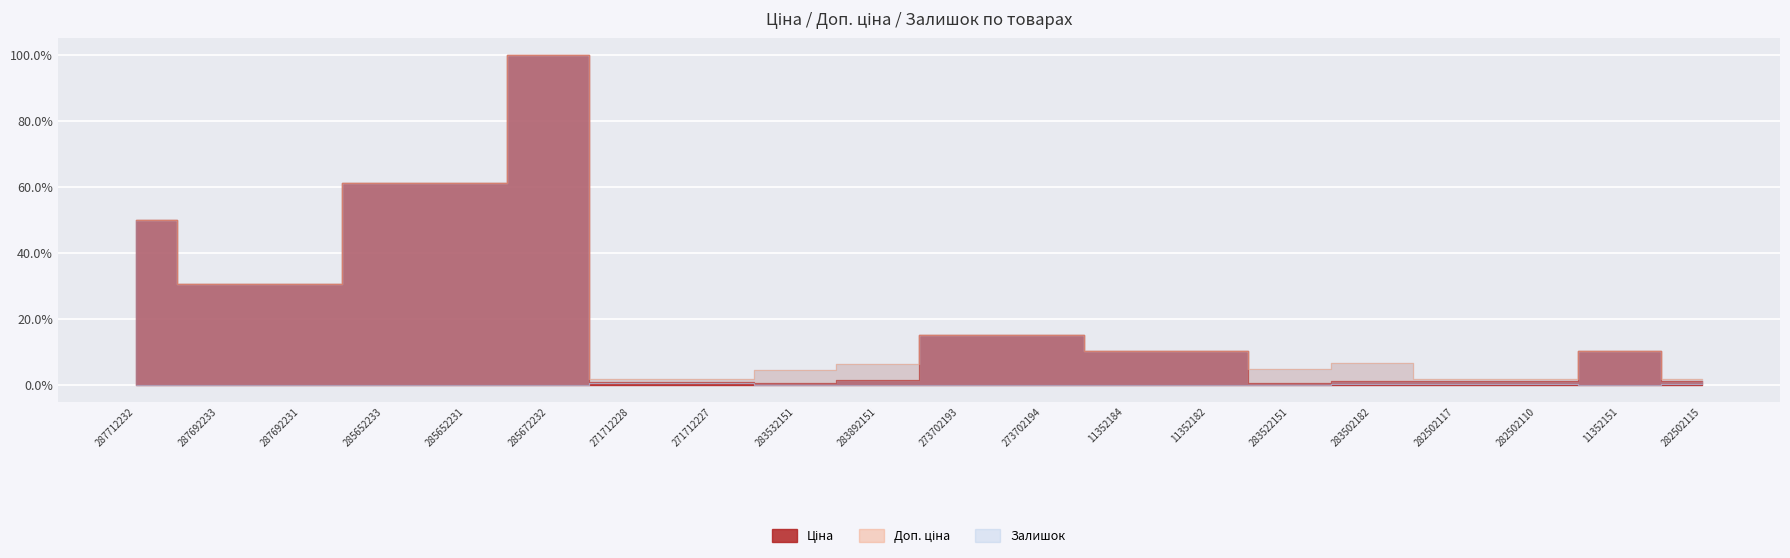

What is the difference between the highest and lowest values at 11352151?

10.1